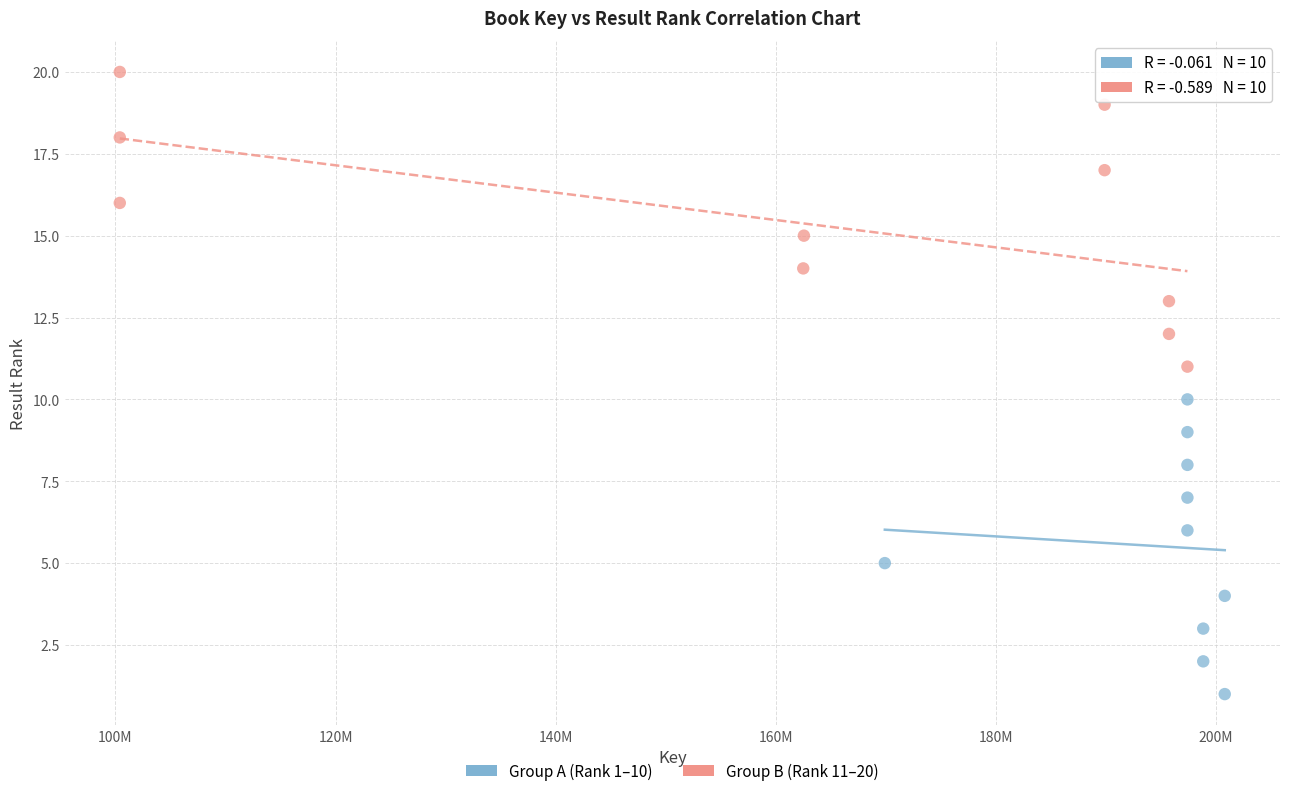

Which series reaches the minimum Y coordinate?

Group A (Rank 1–10)